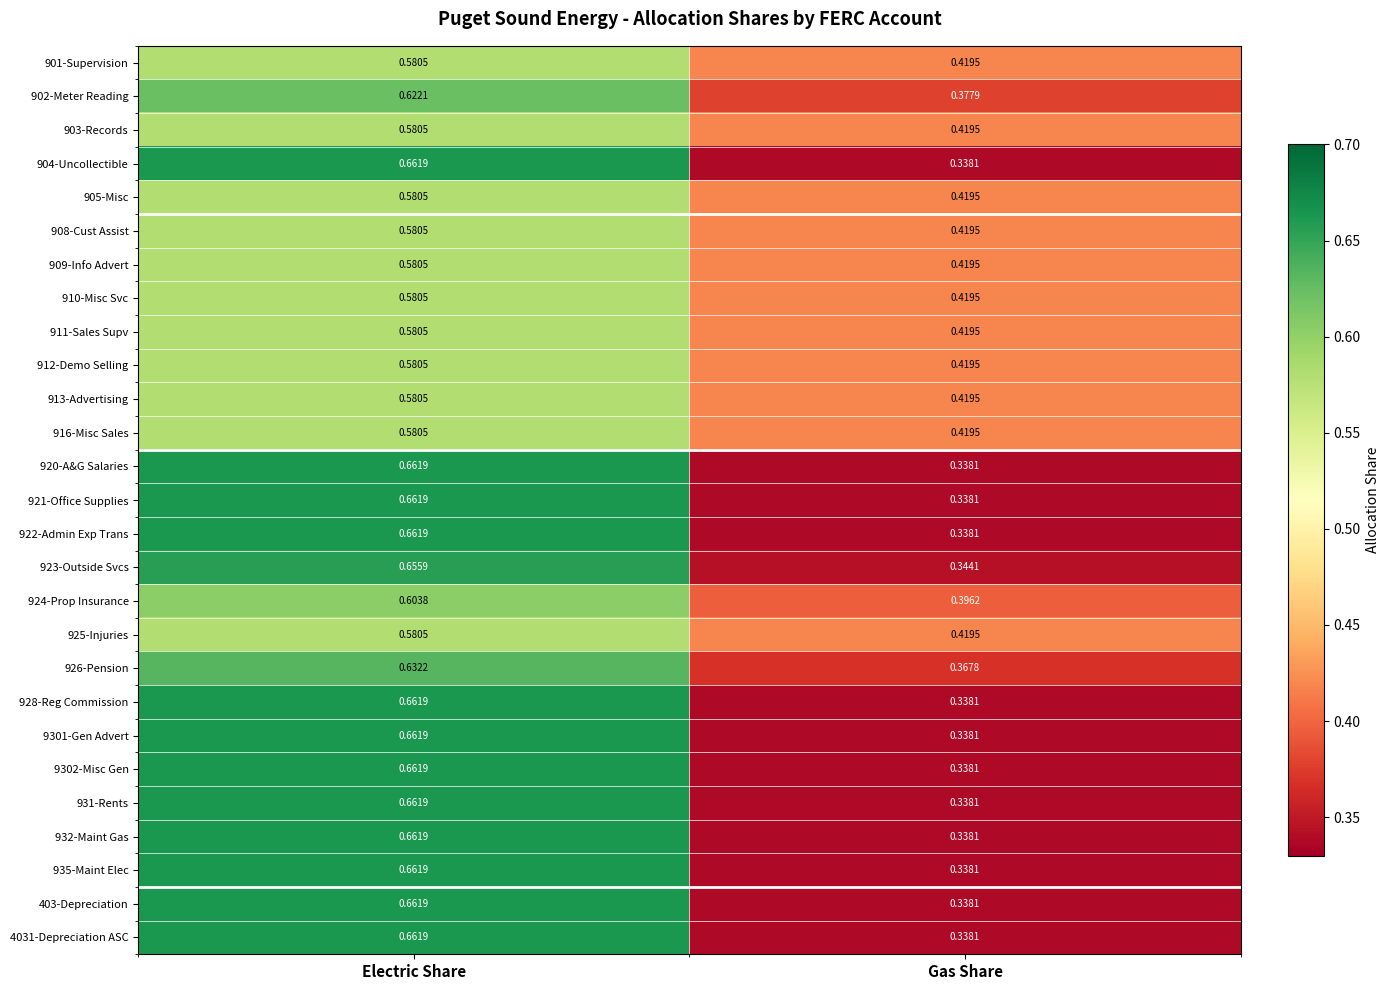

At which label does 935-Maint Elec reach its minimum?

Gas Share